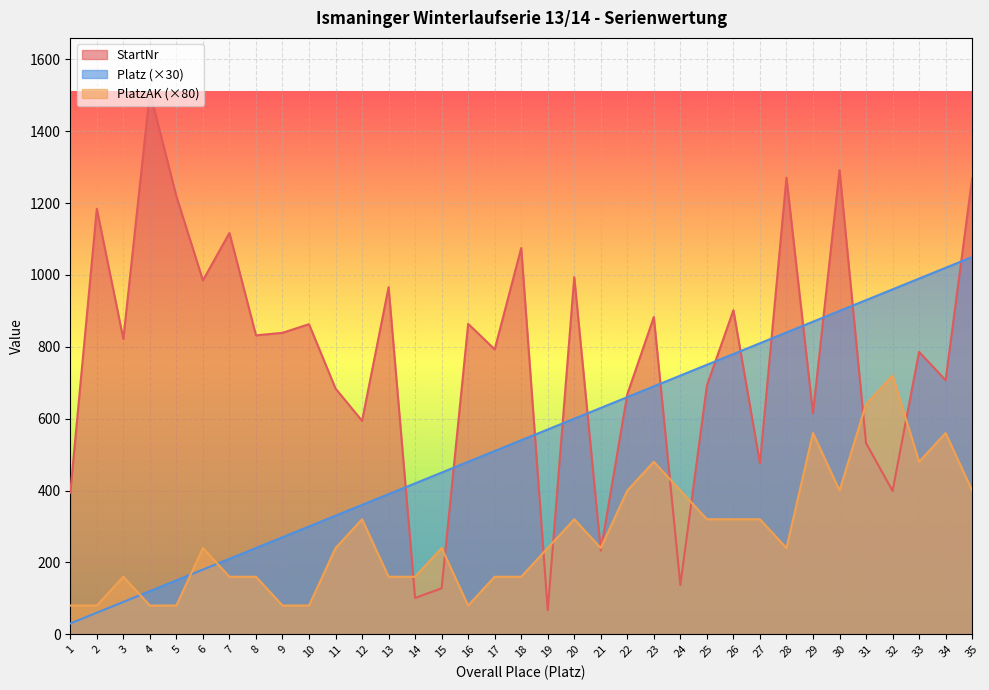

What is the difference between the StartNr values at 2 and 12?

590